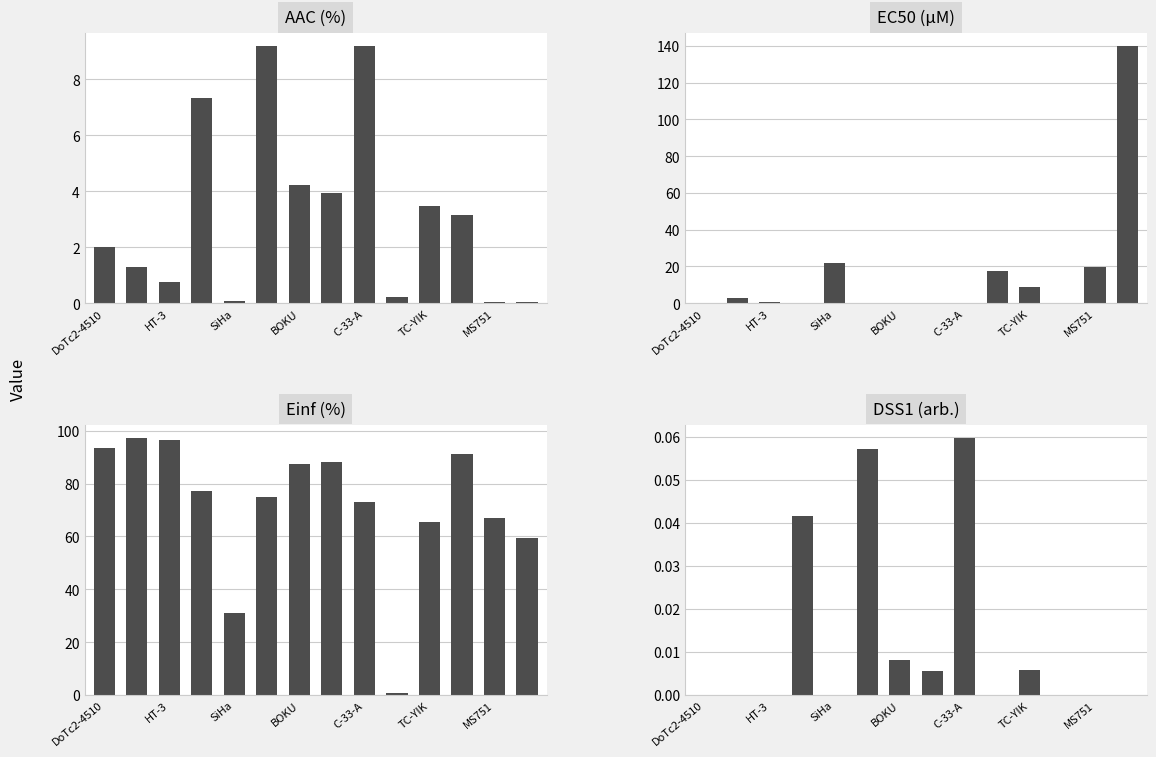

What is the lowest value of the EC50 (µM) series?

0.2